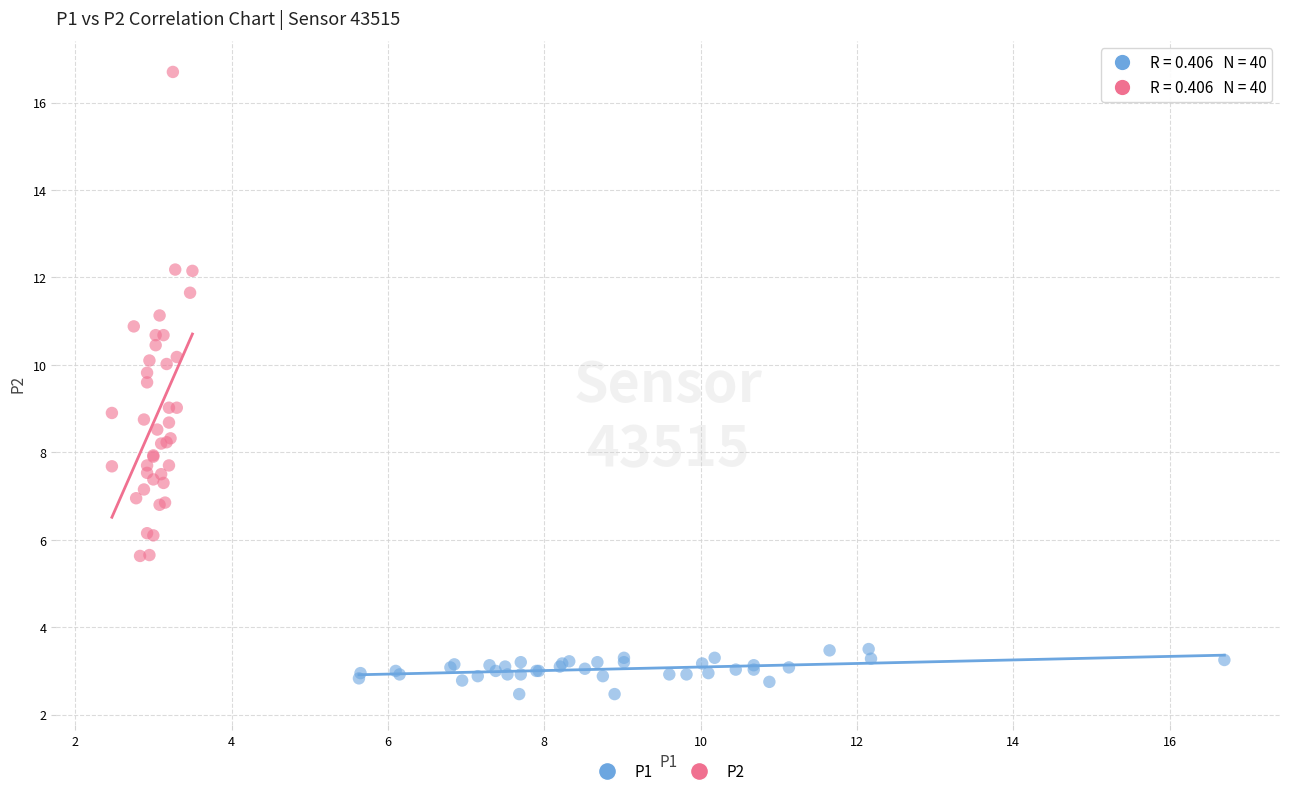

Which series contains the lowest Y value?

P1